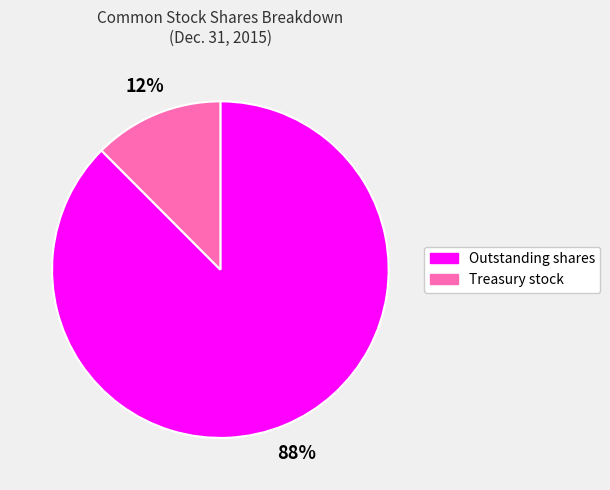

Which has a higher value, Treasury stock or Outstanding shares?

Outstanding shares